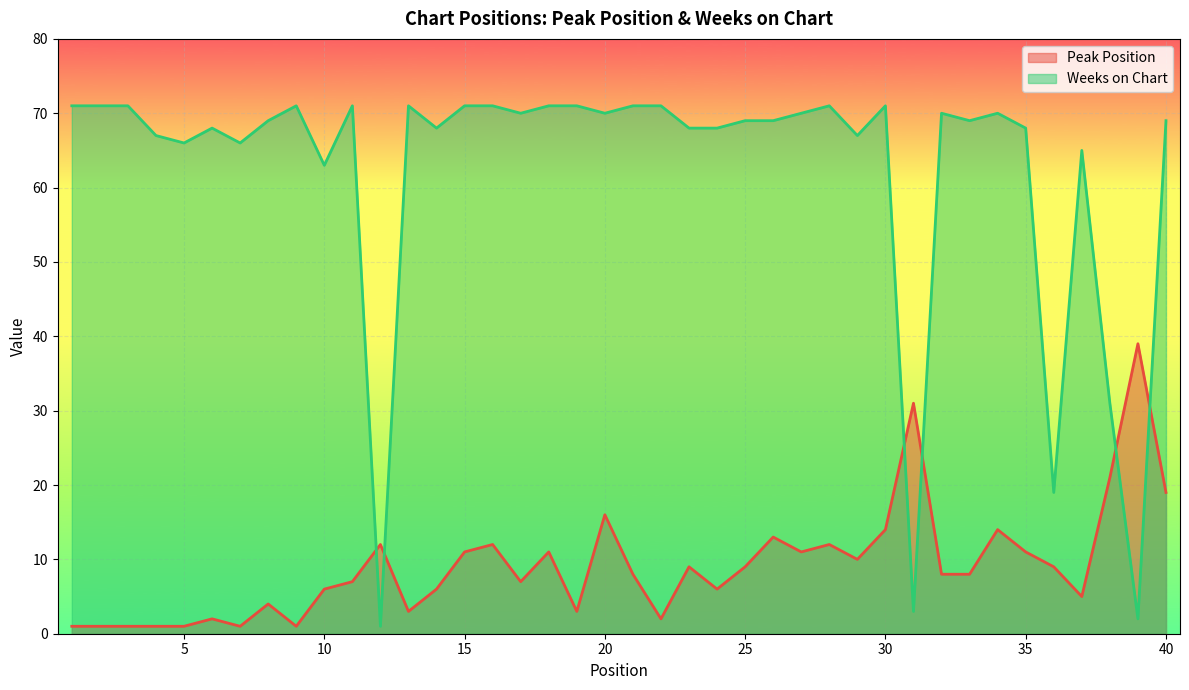

Which has a higher value, 40 or 4?

40